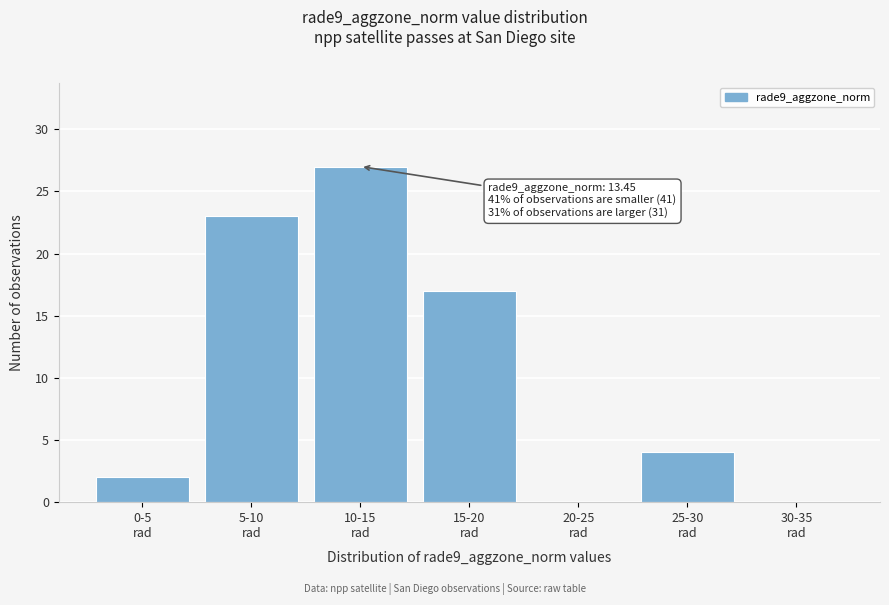

What is the maximum value shown in the chart?

27